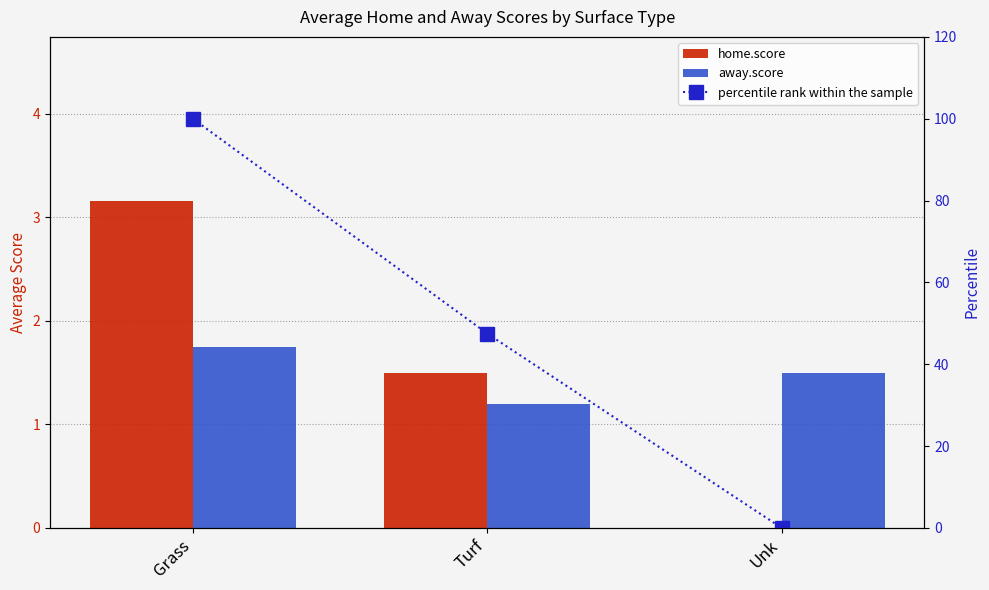

What is the average value of the away.score series?

1.5